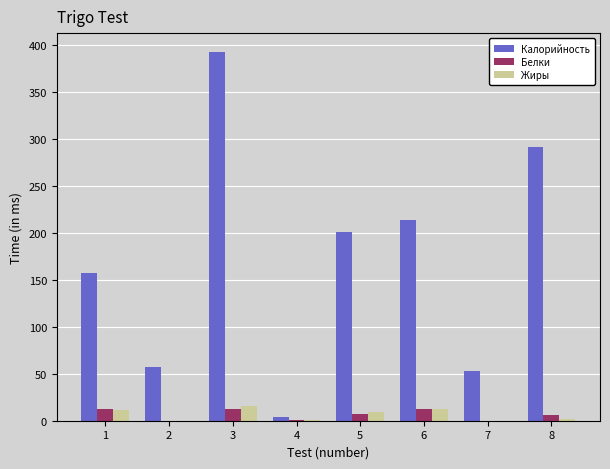

Between 1 and 5, which series saw the biggest shift?

Калорийность